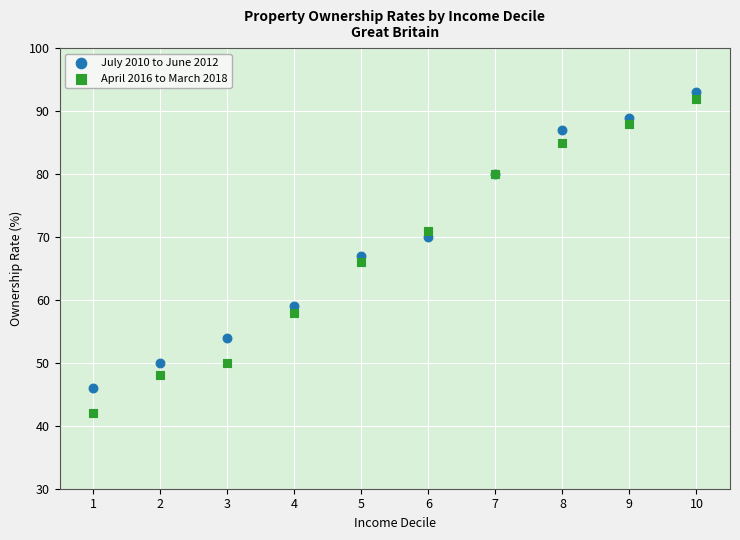

Which series reaches the maximum Y coordinate?

July 2010 to June 2012